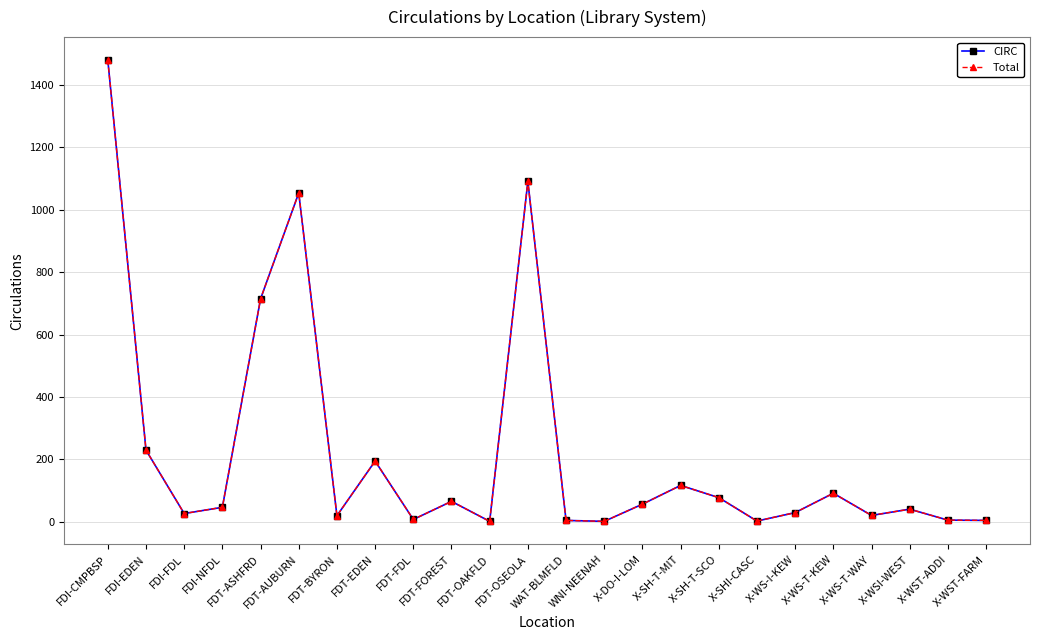

Does the chart display data point markers on the line(s)?

Yes